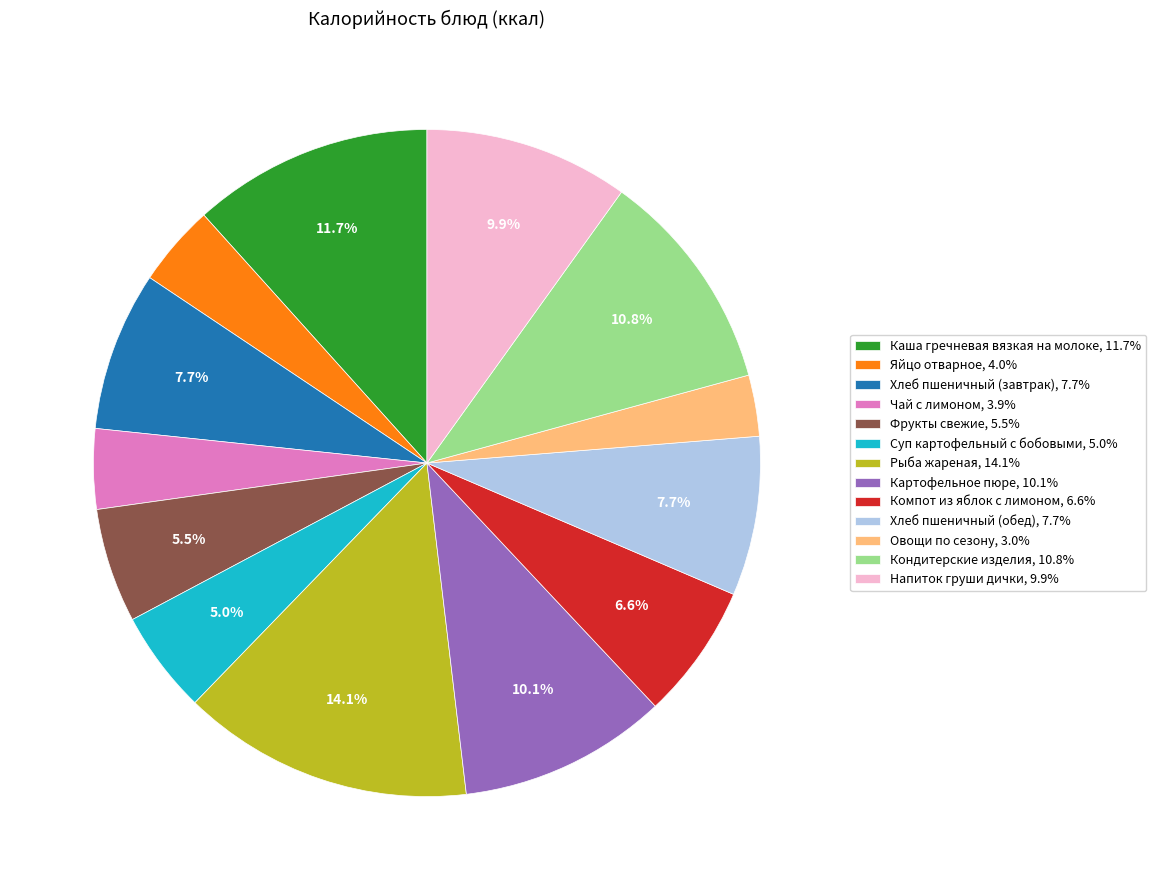

Between Каша гречневая вязкая на молоке and Яйцо отварное, which is larger?

Каша гречневая вязкая на молоке